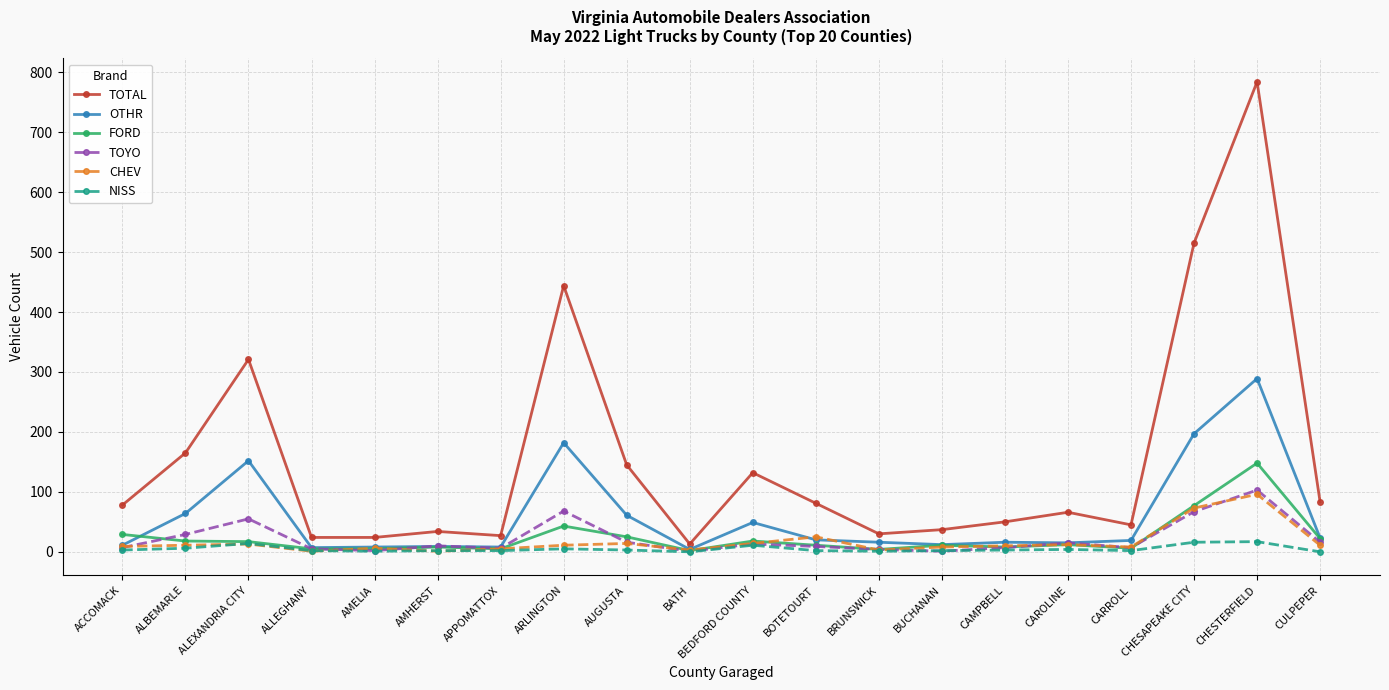

True or false: CHEV has more than 1 points higher than both neighbors.

True